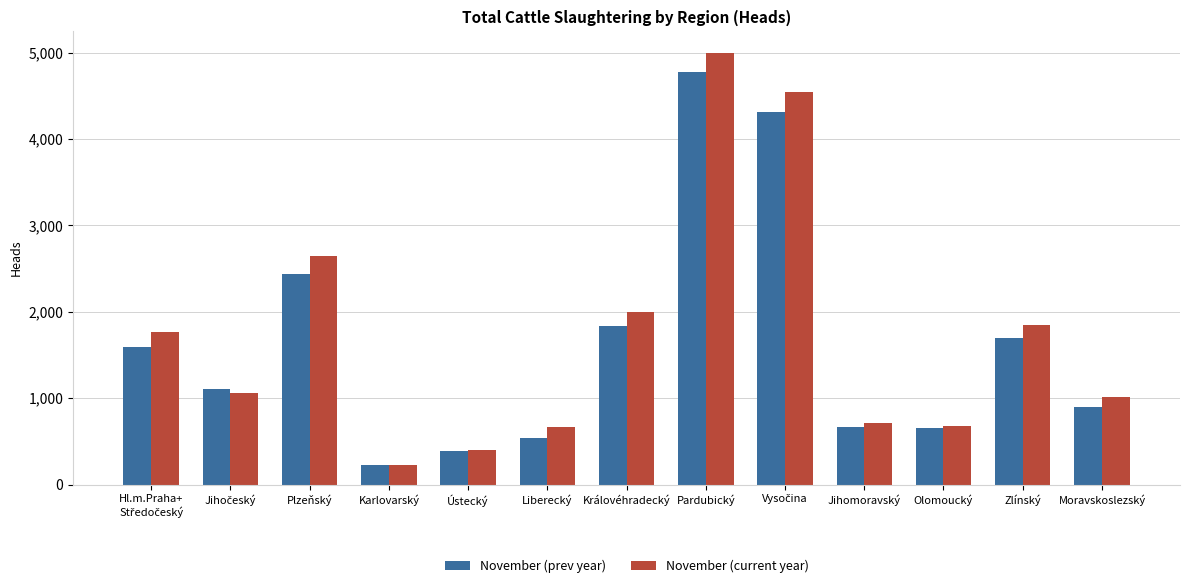

Are the bars grouped side by side (vs. stacked)?

Yes